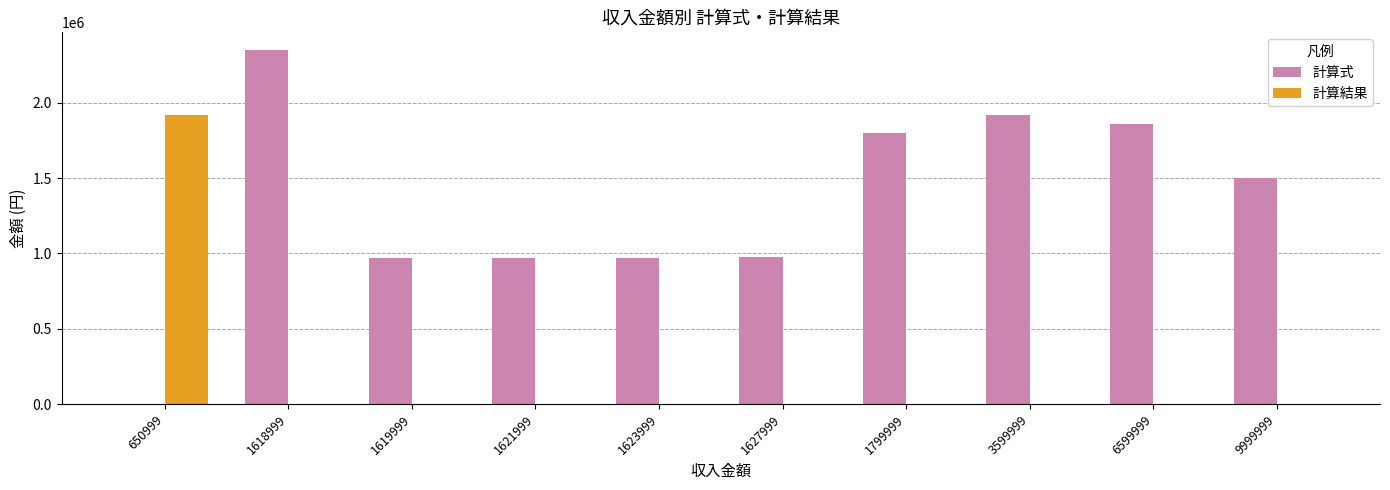

How many series are shown in this chart?

2